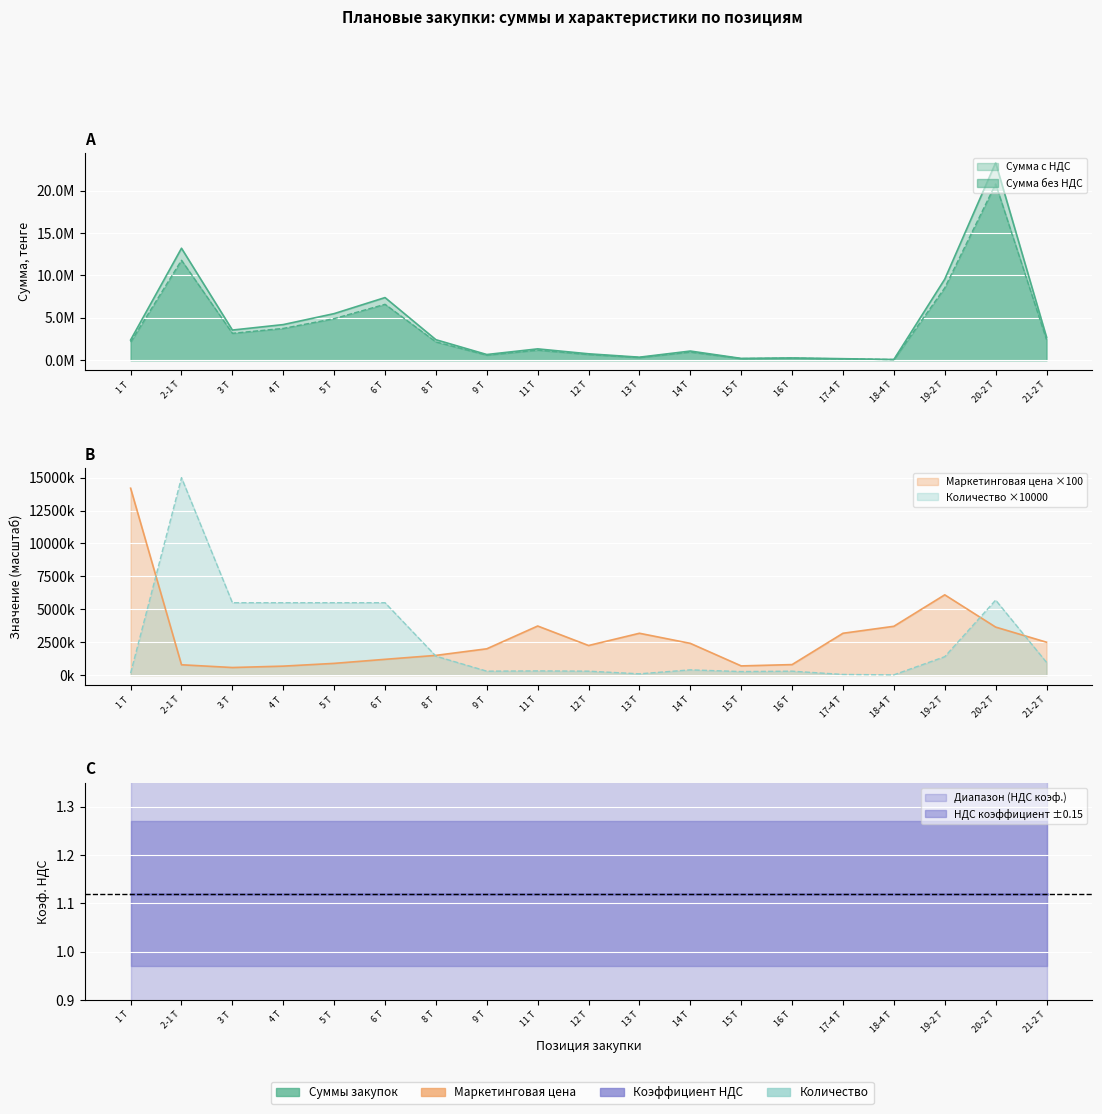

Does the chart display data point markers on the line(s)?

No